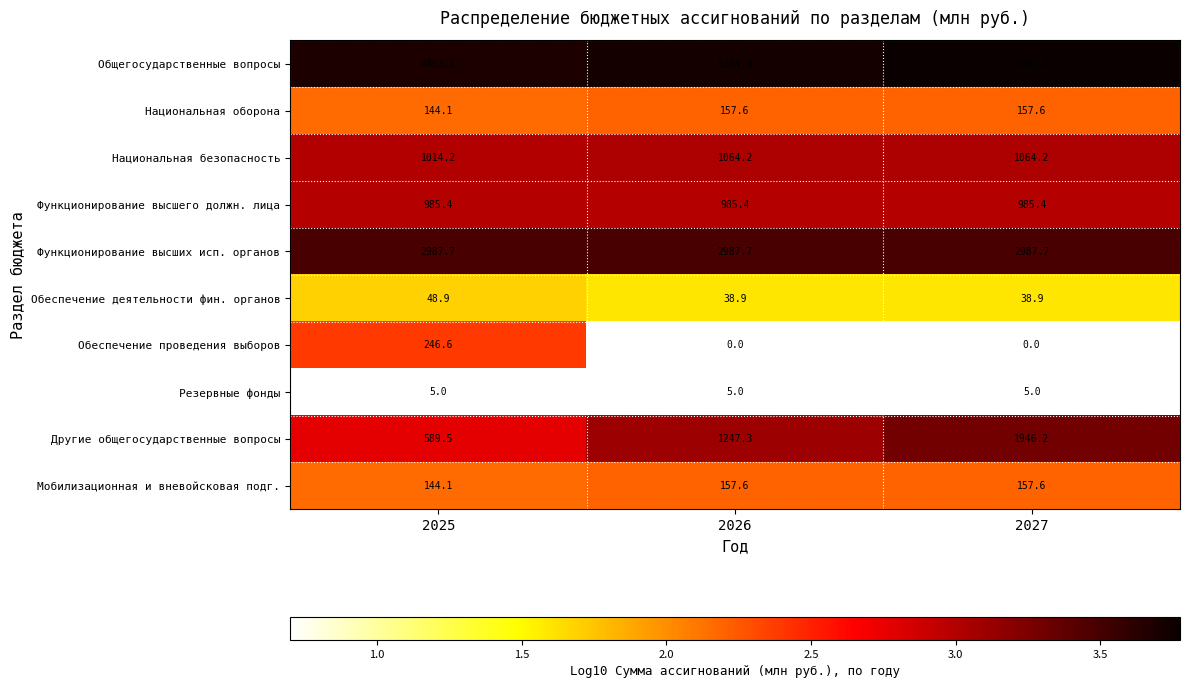

What is the approximate value of Резервные фонды at 2025?

5.0